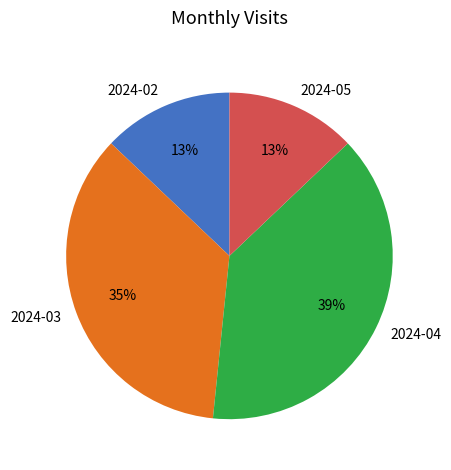

Count the number of slices in the pie.

4